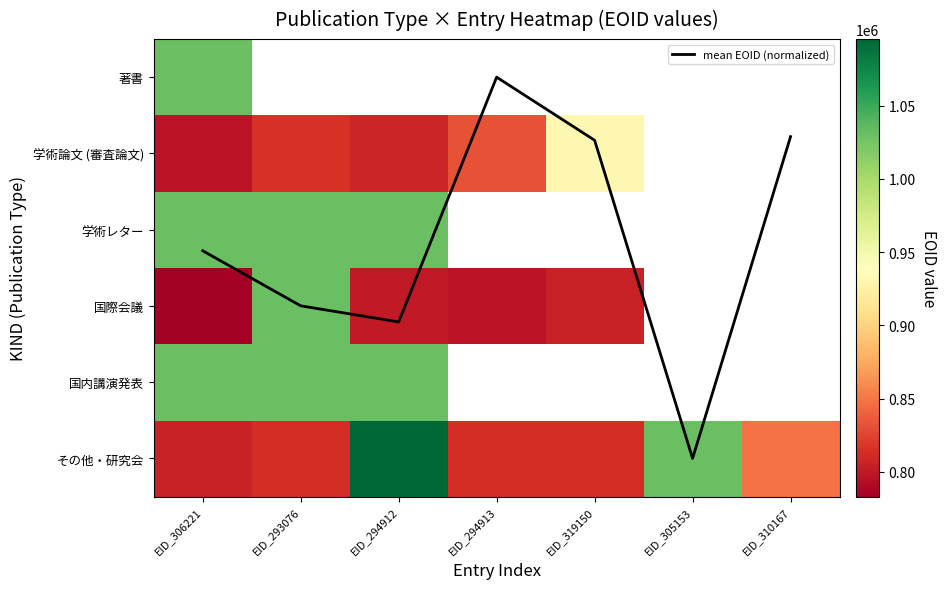

What is the highest value of the その他・研究会 series?

1095430.0